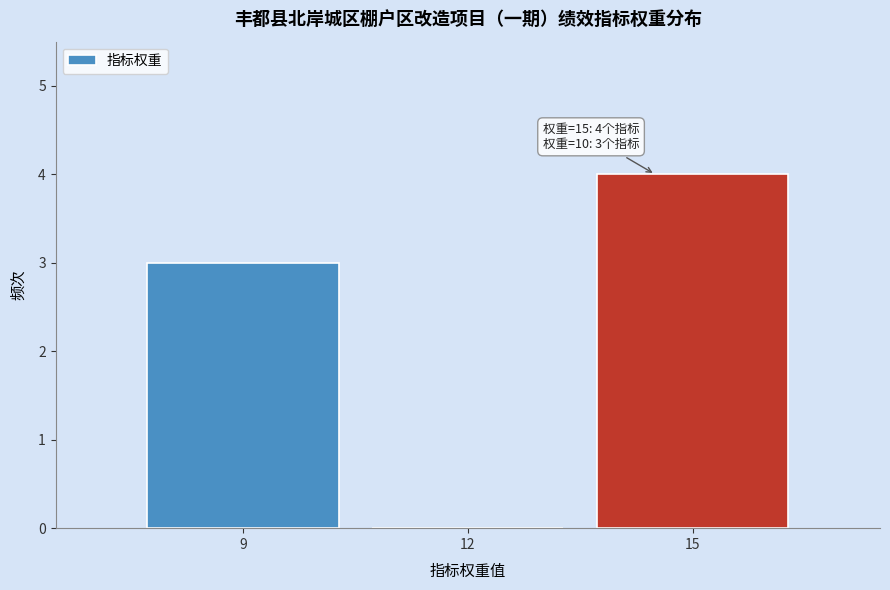

Reading left to right, what are all the values shown in this chart?

9=3	12=0	15=4